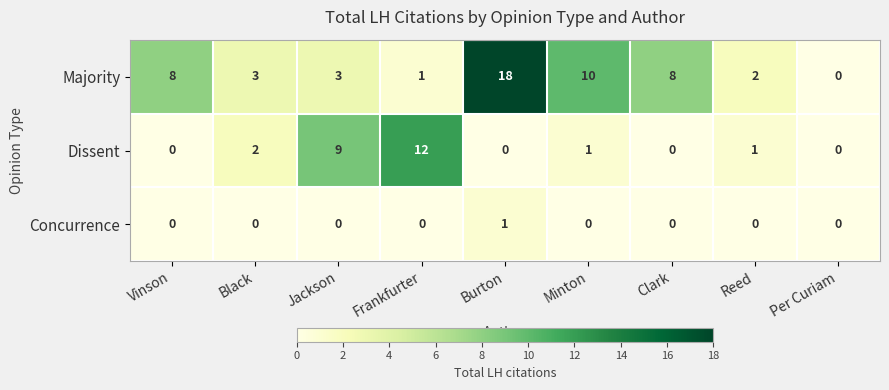

What is the difference between the Dissent values at Reed and Jackson?

8